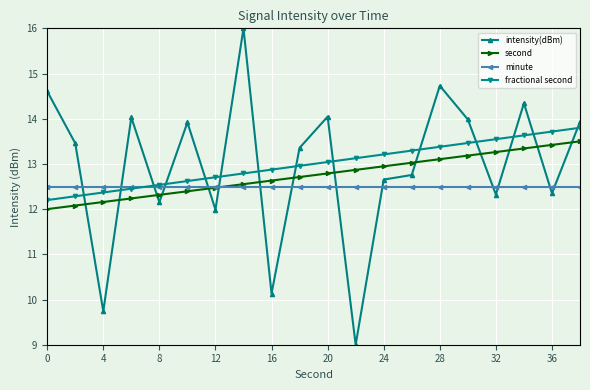

Is this an area chart (filled region under the line)?

No